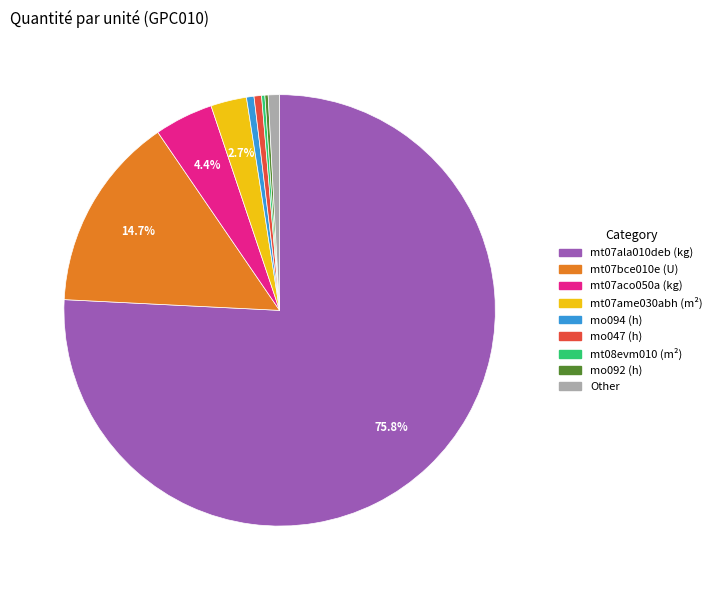

Is there a majority slice in this chart?

Yes